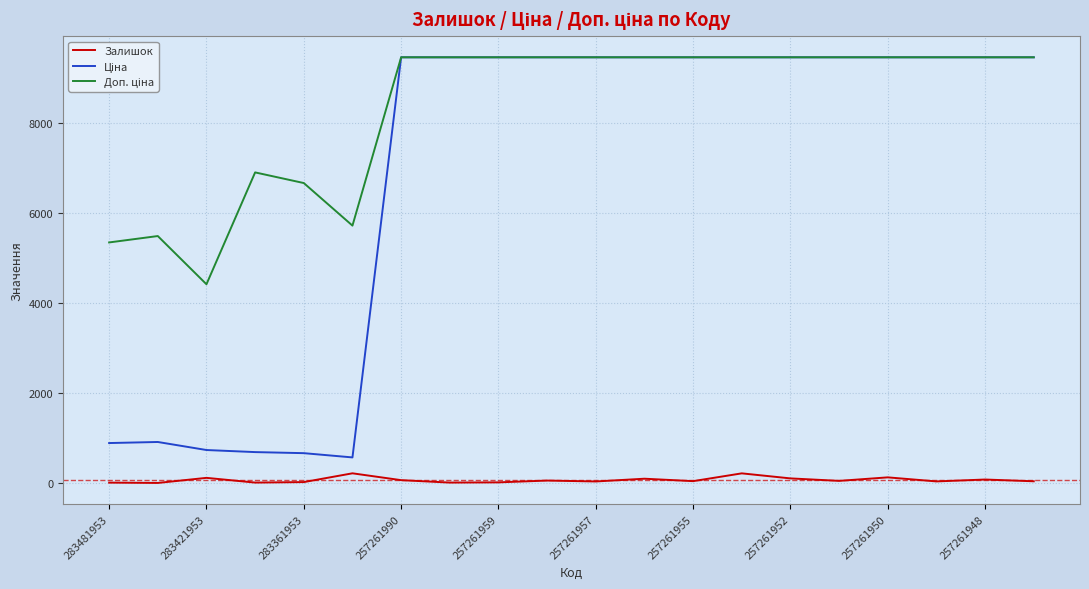

What is the greatest value displayed?

9458.9